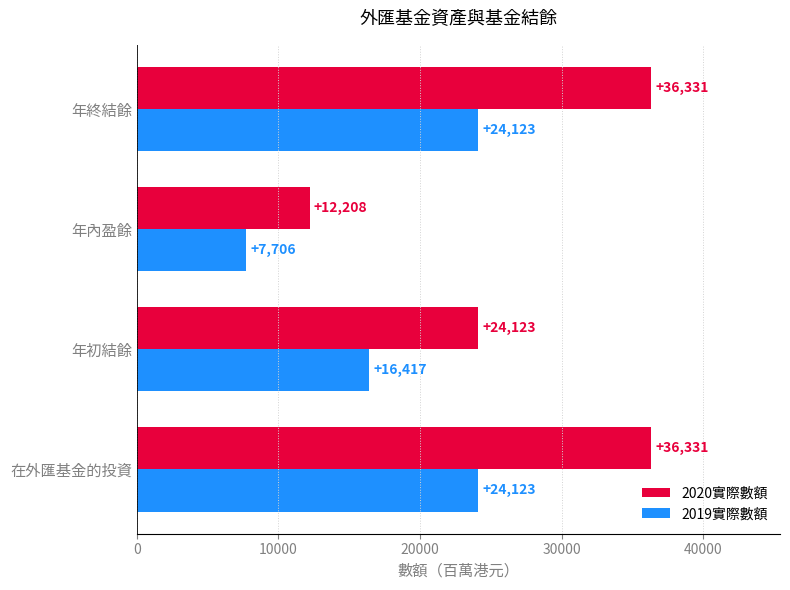

What is the sum of the 2019實際數額 values at 年終結餘 and 年初結餘?

40540